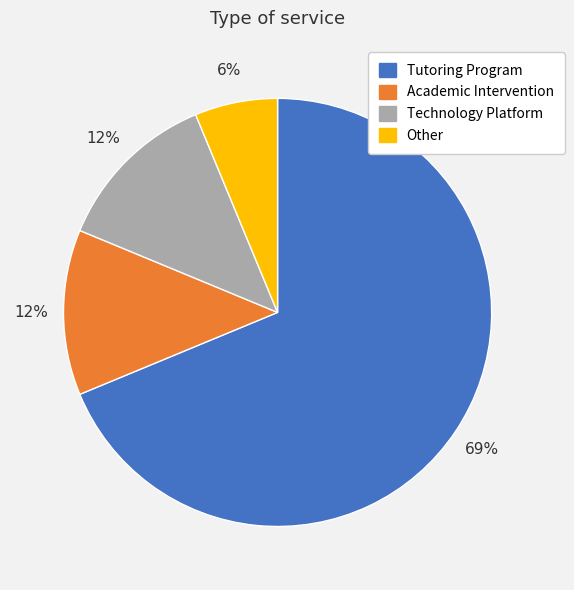

What percentage is the Other slice, to the nearest percent?

6%